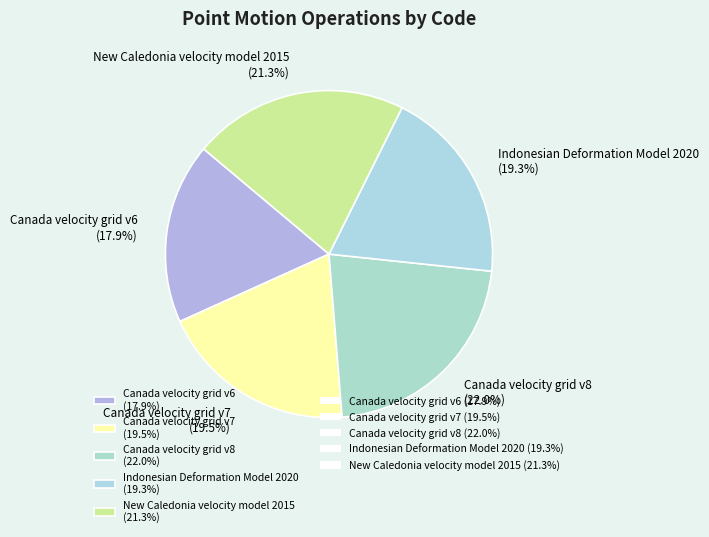

How much of the chart is everything except Canada velocity grid v7 (19.5%)?

80.5%